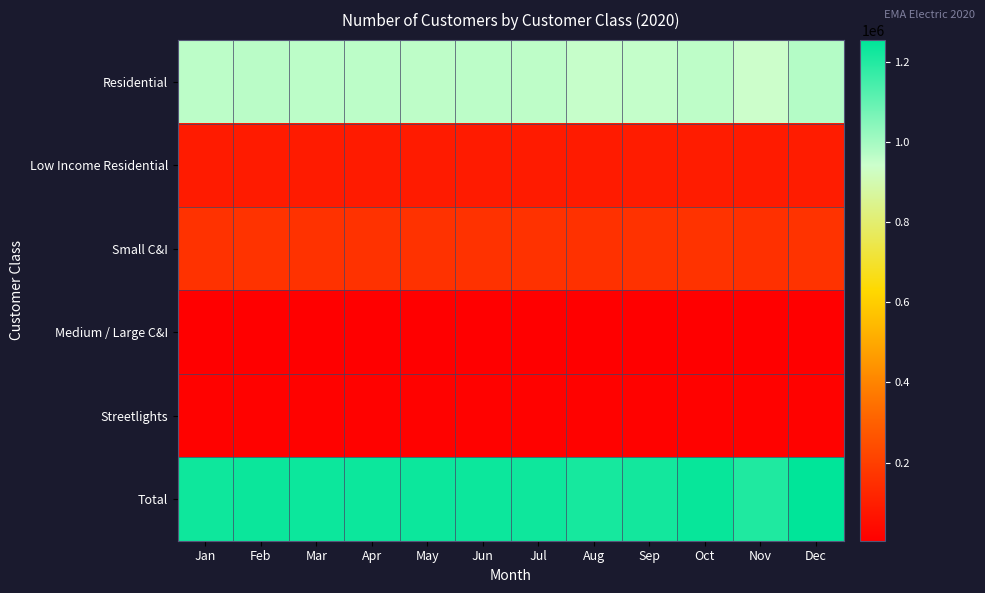

List the series in order of their peak value, highest first.

Total, Residential, Small C&I, Low Income Residential, Streetlights, Medium / Large C&I